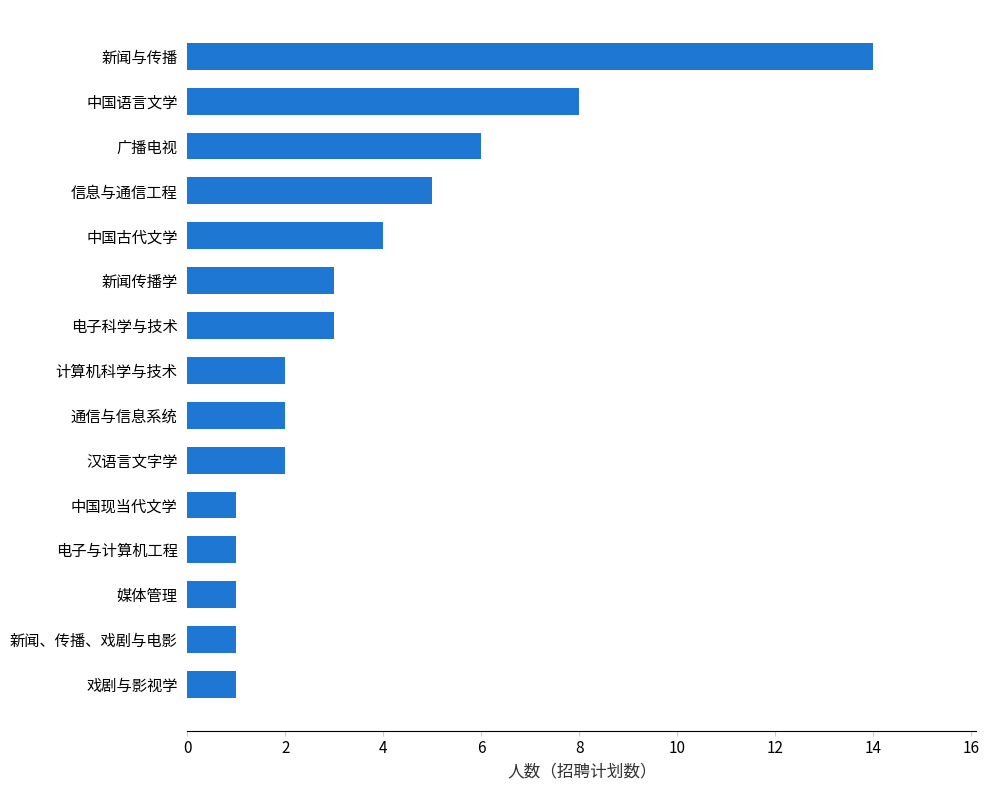

Which has a higher value, 中国语言文学 or 汉语言文字学?

中国语言文学